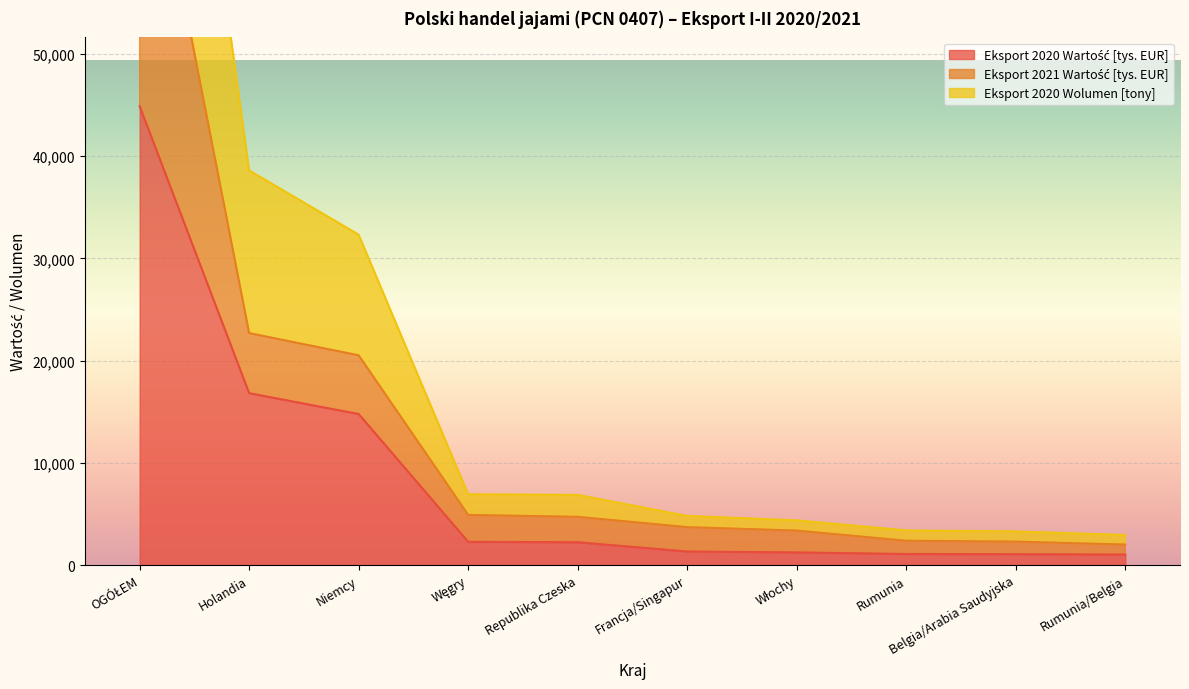

What is the label of the 5th point from the left?

Republika Czeska